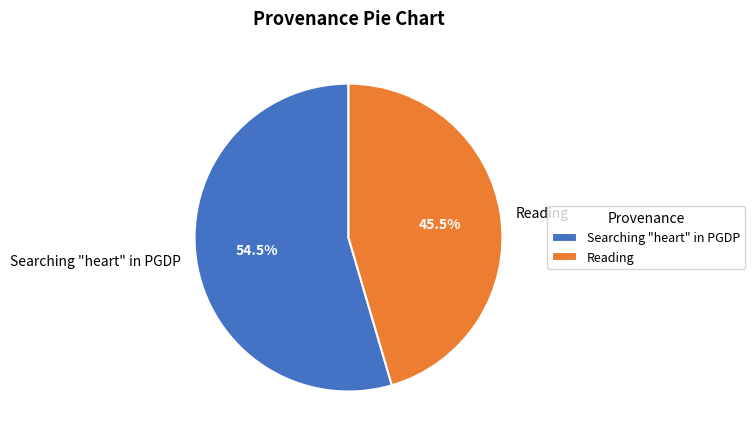

Rank the categories by value from lowest to highest.

Reading, Searching "heart" in PGDP